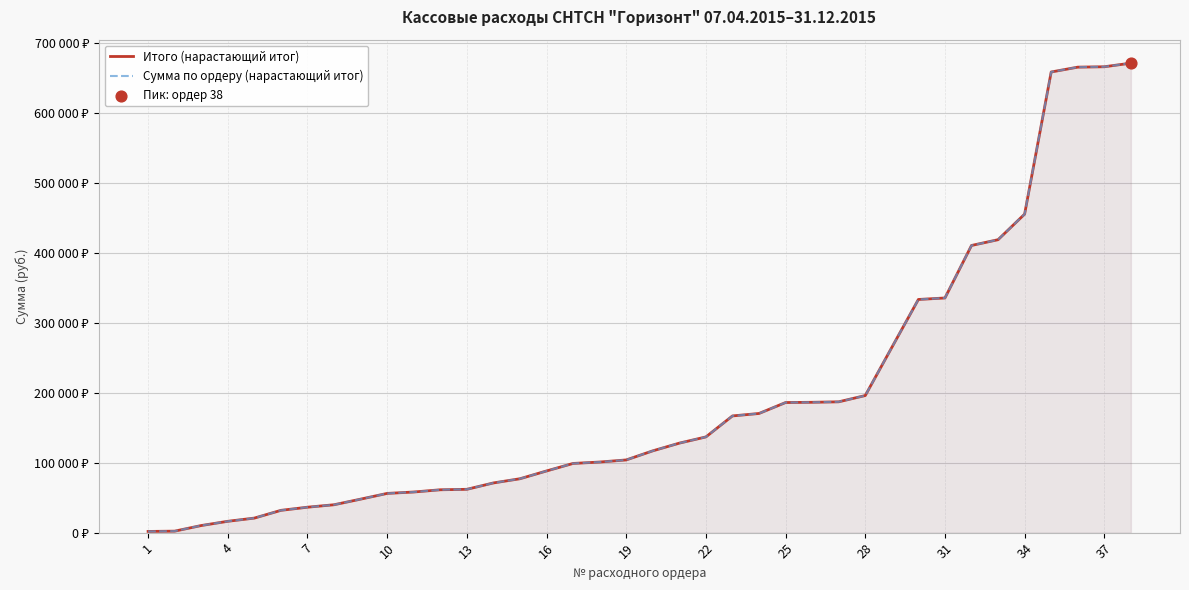

Is the value of Итого (нарастающий итог) at 32 greater than the value of Сумма по ордеру (нарастающий итог) at 16?

Yes